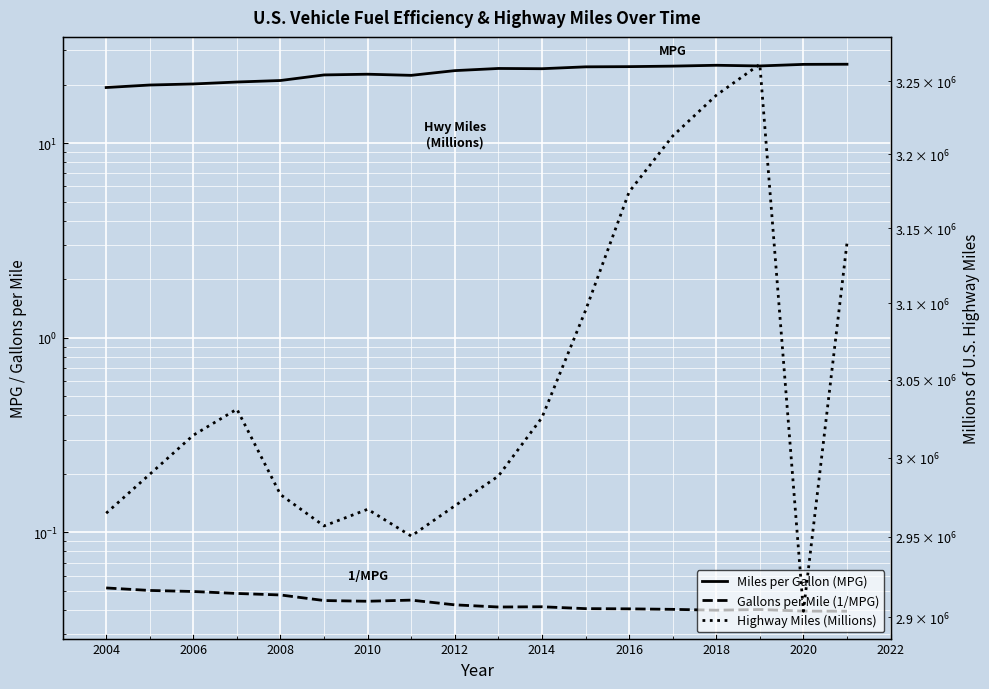

True or false: Miles per Gallon (MPG) and Gallons per Mile (1/MPG) intersect in this chart.

False